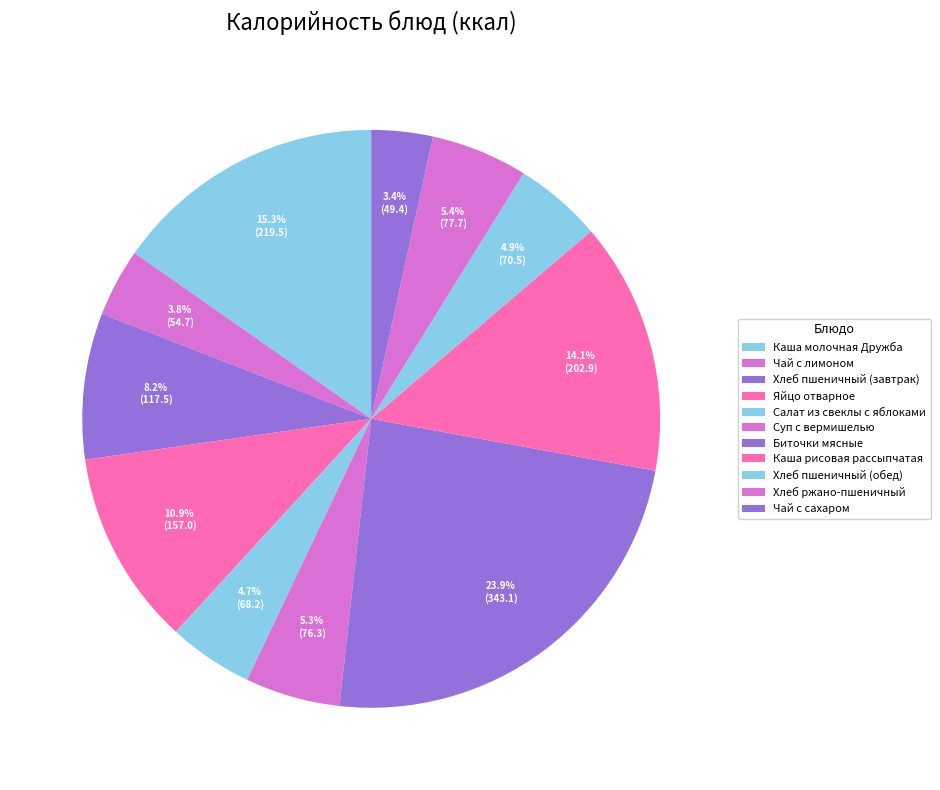

How many segments does this pie chart have?

11